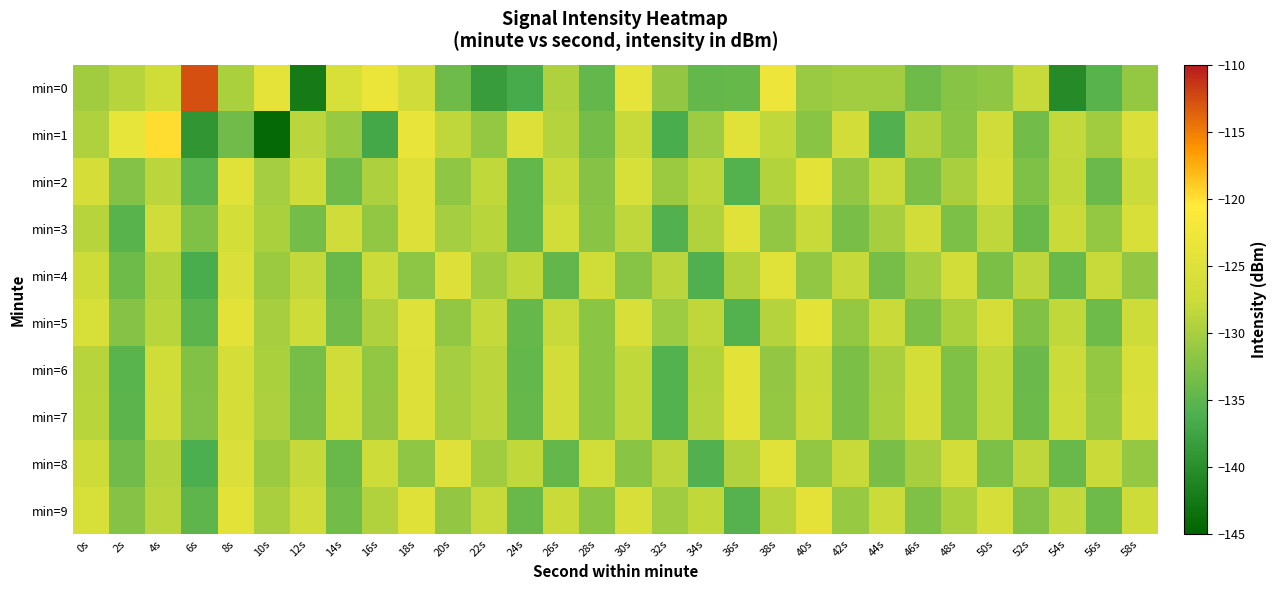

Reading left to right, transcribe all the data shown in this chart.

min=0: 0s=-130.5	2s=-129.0	4s=-127.1	6s=-112.6	8s=-129.8	10s=-124.1	12s=-142.4	14s=-126.1	16s=-123.2	18s=-127.2	20s=-133.9	22s=-138.4	24s=-136.7	26s=-129.5	28s=-134.5	30s=-123.9	32s=-131.3	34s=-134.5	36s=-134.4	38s=-122.9	40s=-131.0	42s=-130.3	44s=-130.3	46s=-133.8	48s=-132.2	50s=-131.7	52s=-127.8	54s=-140.4	56s=-135.4	58s=-131.3
min=1: 0s=-129.5	2s=-123.7	4s=-119.8	6s=-139.2	8s=-133.7	10s=-144.3	12s=-128.6	14s=-131.1	16s=-137.0	18s=-123.5	20s=-128.4	22s=-131.2	24s=-125.3	26s=-129.1	28s=-133.4	30s=-127.8	32s=-136.5	34s=-130.7	36s=-124.9	38s=-128.3	40s=-132.1	42s=-126.6	44s=-135.8	46s=-129.4	48s=-131.9	50s=-127.2	52s=-133.6	54s=-128.1	56s=-130.5	58s=-125.7
min=2: 0s=-126.3	2s=-132.5	4s=-128.7	6s=-135.2	8s=-124.8	10s=-130.1	12s=-127.4	14s=-133.9	16s=-129.6	18s=-125.3	20s=-131.7	22s=-128.2	24s=-134.5	26s=-127.9	28s=-132.3	30s=-126.1	32s=-130.8	34s=-128.5	36s=-135.7	38s=-129.2	40s=-124.6	42s=-131.4	44s=-127.8	46s=-133.1	48s=-129.9	50s=-126.4	52s=-132.8	54s=-128.3	56s=-134.1	58s=-127.6
min=3: 0s=-128.9	2s=-135.3	4s=-127.1	6s=-132.7	8s=-126.5	10s=-129.8	12s=-133.4	14s=-127.2	16s=-131.6	18s=-125.4	20s=-130.2	22s=-128.8	24s=-134.6	26s=-126.9	28s=-132.1	30s=-128.4	32s=-135.8	34s=-129.3	36s=-124.7	38s=-131.5	40s=-127.9	42s=-133.2	44s=-130.0	46s=-126.6	48s=-132.9	50s=-128.4	52s=-134.2	54s=-127.7	56s=-131.3	58s=-125.9
min=4: 0s=-127.5	2s=-133.8	4s=-129.2	6s=-136.4	8s=-125.7	10s=-130.9	12s=-128.1	14s=-134.3	16s=-127.6	18s=-131.8	20s=-125.2	22s=-130.6	24s=-128.3	26s=-134.7	28s=-127.0	30s=-132.2	32s=-128.6	34s=-135.9	36s=-129.4	38s=-124.8	40s=-131.6	42s=-128.0	44s=-133.3	46s=-130.1	48s=-126.7	50s=-133.0	52s=-128.5	54s=-134.3	56s=-127.8	58s=-131.4
min=5: 0s=-126.1	2s=-132.4	4s=-128.8	6s=-135.1	8s=-124.5	10s=-130.0	12s=-127.3	14s=-133.7	16s=-129.5	18s=-125.1	20s=-131.5	22s=-128.0	24s=-134.4	26s=-127.8	28s=-132.0	30s=-125.9	32s=-130.7	34s=-128.4	36s=-135.6	38s=-129.1	40s=-124.4	42s=-131.2	44s=-127.7	46s=-132.9	48s=-129.8	50s=-126.3	52s=-132.6	54s=-128.2	56s=-133.9	58s=-127.5
min=6: 0s=-129.0	2s=-135.2	4s=-127.0	6s=-132.6	8s=-126.4	10s=-129.7	12s=-133.3	14s=-127.1	16s=-131.5	18s=-125.3	20s=-130.1	22s=-128.7	24s=-134.5	26s=-126.8	28s=-132.0	30s=-128.3	32s=-135.7	34s=-129.2	36s=-124.6	38s=-131.4	40s=-127.8	42s=-133.1	44s=-129.9	46s=-126.5	48s=-132.8	50s=-128.3	52s=-134.1	54s=-127.6	56s=-131.2	58s=-125.8
min=7: 0s=-128.8	2s=-135.1	4s=-127.2	6s=-132.5	8s=-126.3	10s=-129.6	12s=-133.2	14s=-127.0	16s=-131.4	18s=-125.2	20s=-130.0	22s=-128.6	24s=-134.4	26s=-126.7	28s=-131.9	30s=-128.2	32s=-135.6	34s=-129.1	36s=-124.5	38s=-131.3	40s=-127.7	42s=-133.0	44s=-129.8	46s=-126.4	48s=-132.7	50s=-128.2	52s=-134.0	54s=-127.5	56s=-131.1	58s=-125.7
min=8: 0s=-127.4	2s=-133.7	4s=-129.1	6s=-136.3	8s=-125.6	10s=-130.8	12s=-128.0	14s=-134.2	16s=-127.5	18s=-131.7	20s=-125.1	22s=-130.5	24s=-128.2	26s=-134.6	28s=-126.9	30s=-132.1	32s=-128.5	34s=-135.8	36s=-129.3	38s=-124.7	40s=-131.5	42s=-127.9	44s=-133.2	46s=-130.0	48s=-126.6	50s=-132.9	52s=-128.4	54s=-134.2	56s=-127.7	58s=-131.3
min=9: 0s=-126.0	2s=-132.3	4s=-128.7	6s=-135.0	8s=-124.4	10s=-129.9	12s=-127.2	14s=-133.6	16s=-129.4	18s=-125.0	20s=-131.4	22s=-127.9	24s=-134.3	26s=-127.7	28s=-131.9	30s=-125.8	32s=-130.6	34s=-128.3	36s=-135.5	38s=-129.0	40s=-124.3	42s=-131.1	44s=-127.6	46s=-132.8	48s=-129.7	50s=-126.2	52s=-132.5	54s=-128.1	56s=-133.8	58s=-127.4